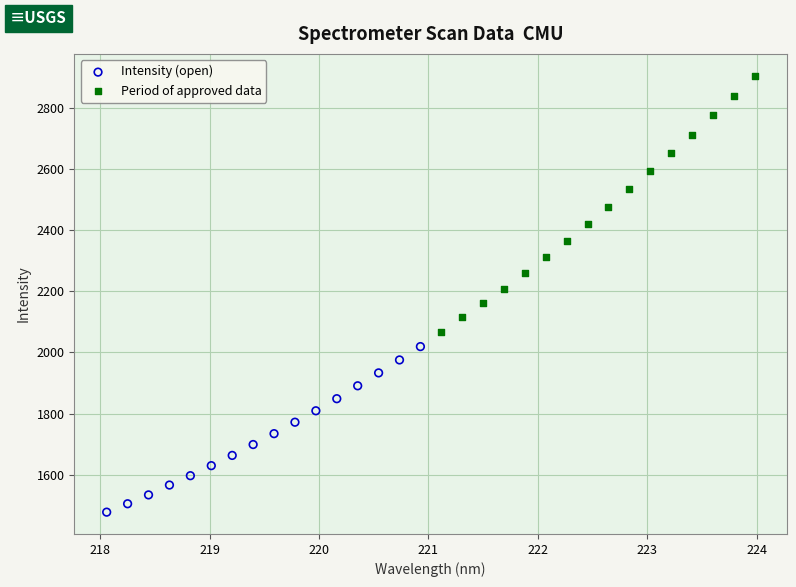

Which series reaches the maximum Y coordinate?

Period of approved data